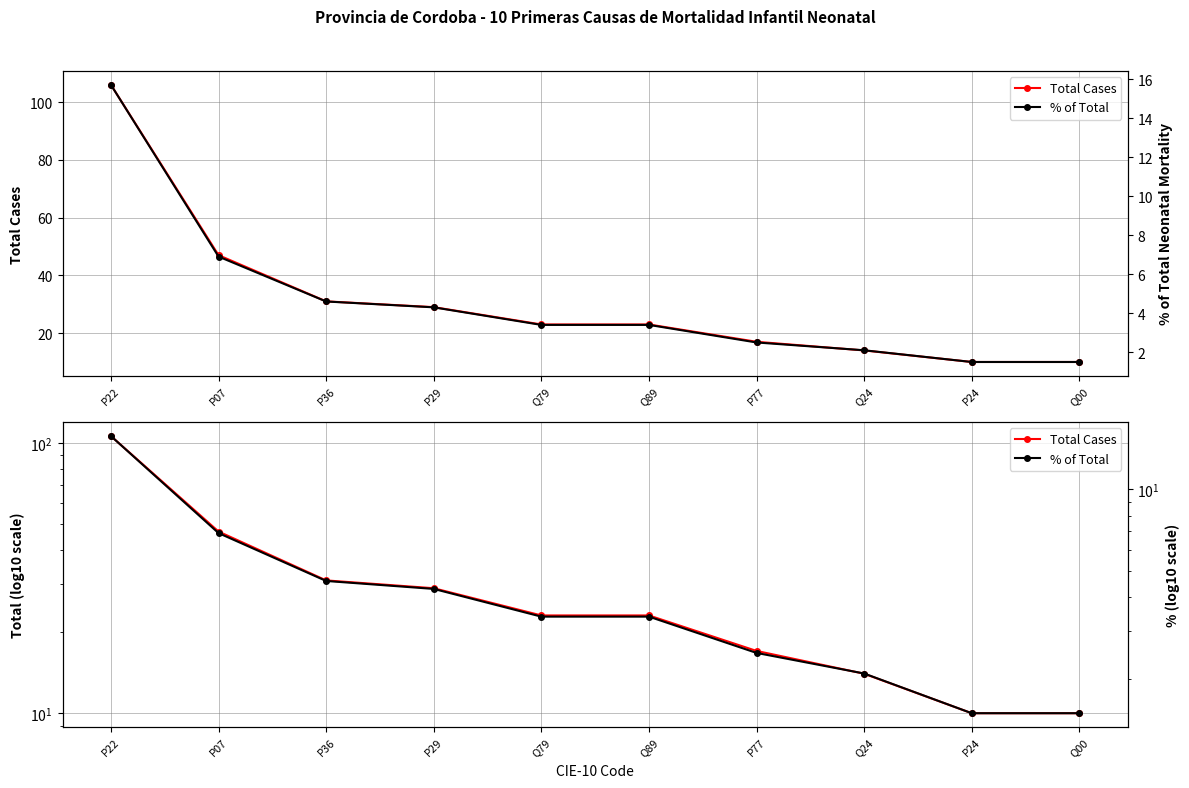

What is the difference between the maximum and minimum values in the Total Cases series?

96.0